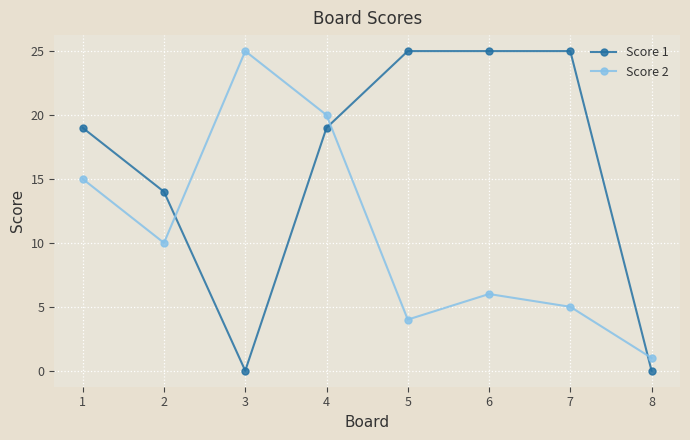

Is it true that Score 2 equals 32 at 4?

False